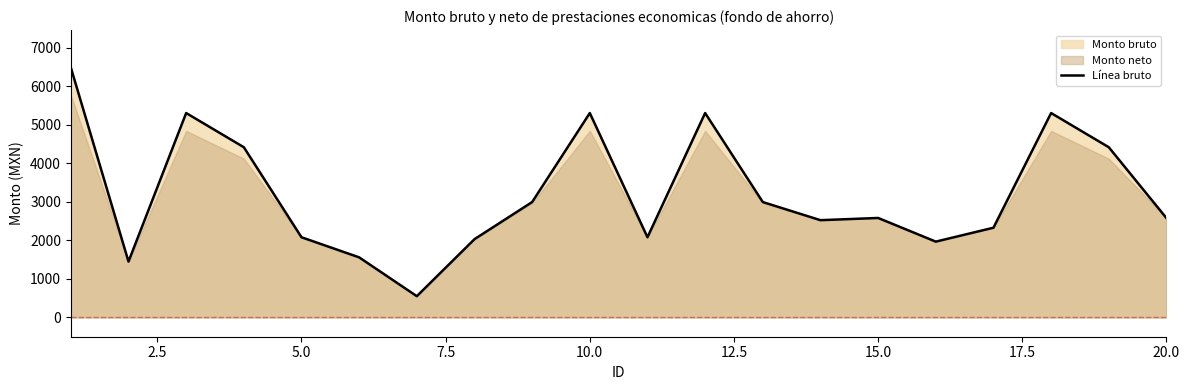

Reading left to right, transcribe all the data shown in this chart.

6489.6	1451.4	5308.6	4420.8	2082.9	1560.9	552.6	2033.1	2997.1	5308.6	2082.9	5308.6	2997.1	2526.5	2583.9	1969.5	2330.7	5308.6	4420.8	2580.8